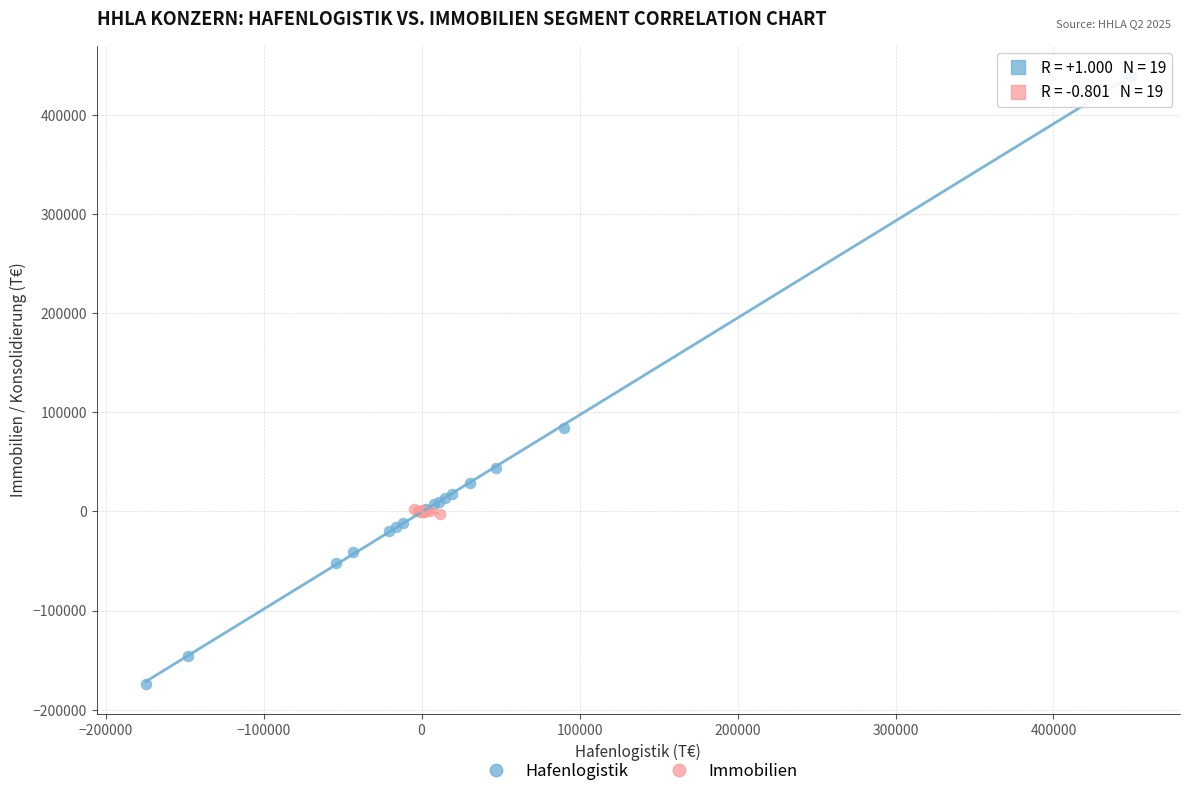

Which series has the widest spread of Y values?

Hafenlogistik